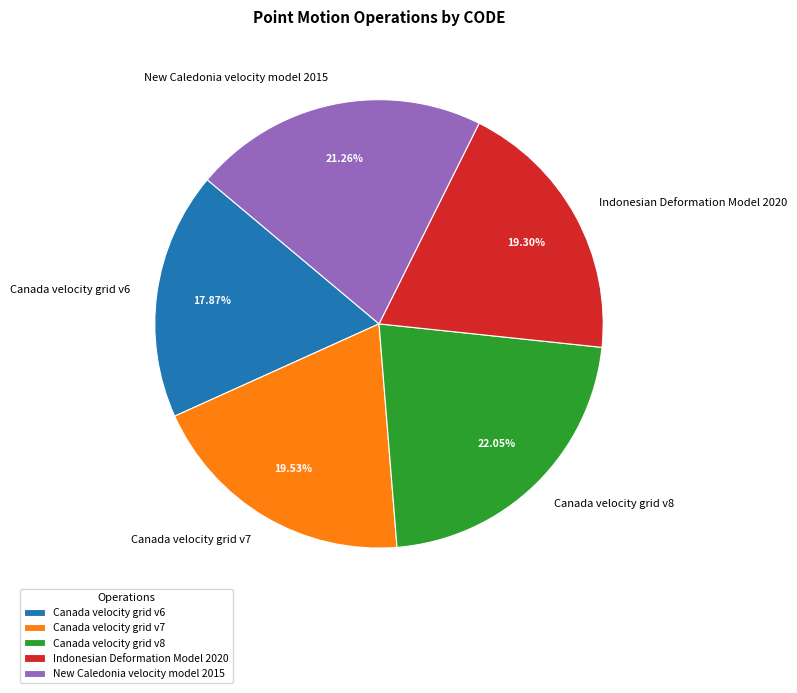

To the nearest percent, what is the average slice percentage?

20%